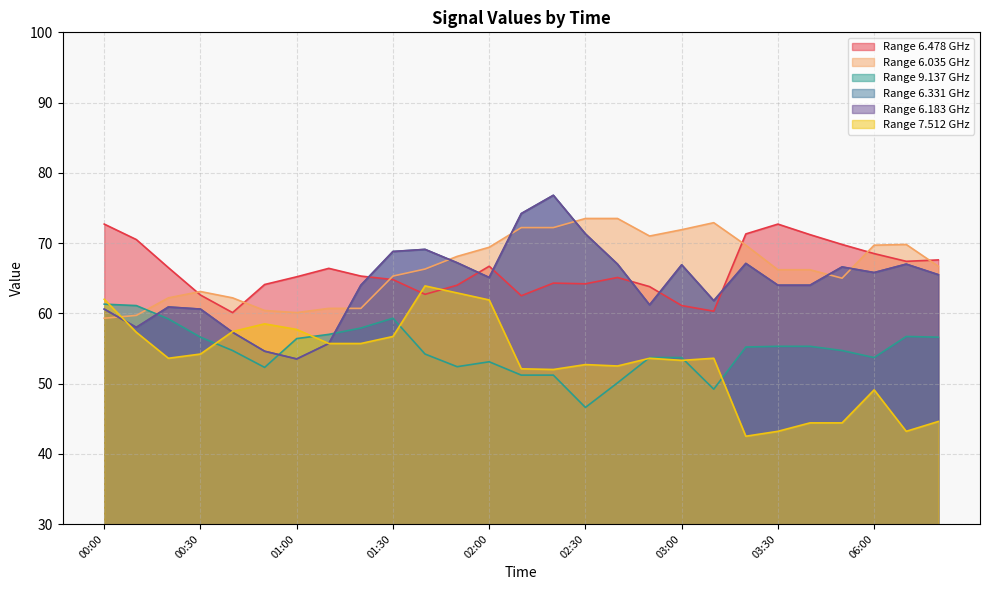

What is the difference between the 9.137 values at 02:20 and 02:50?

2.5